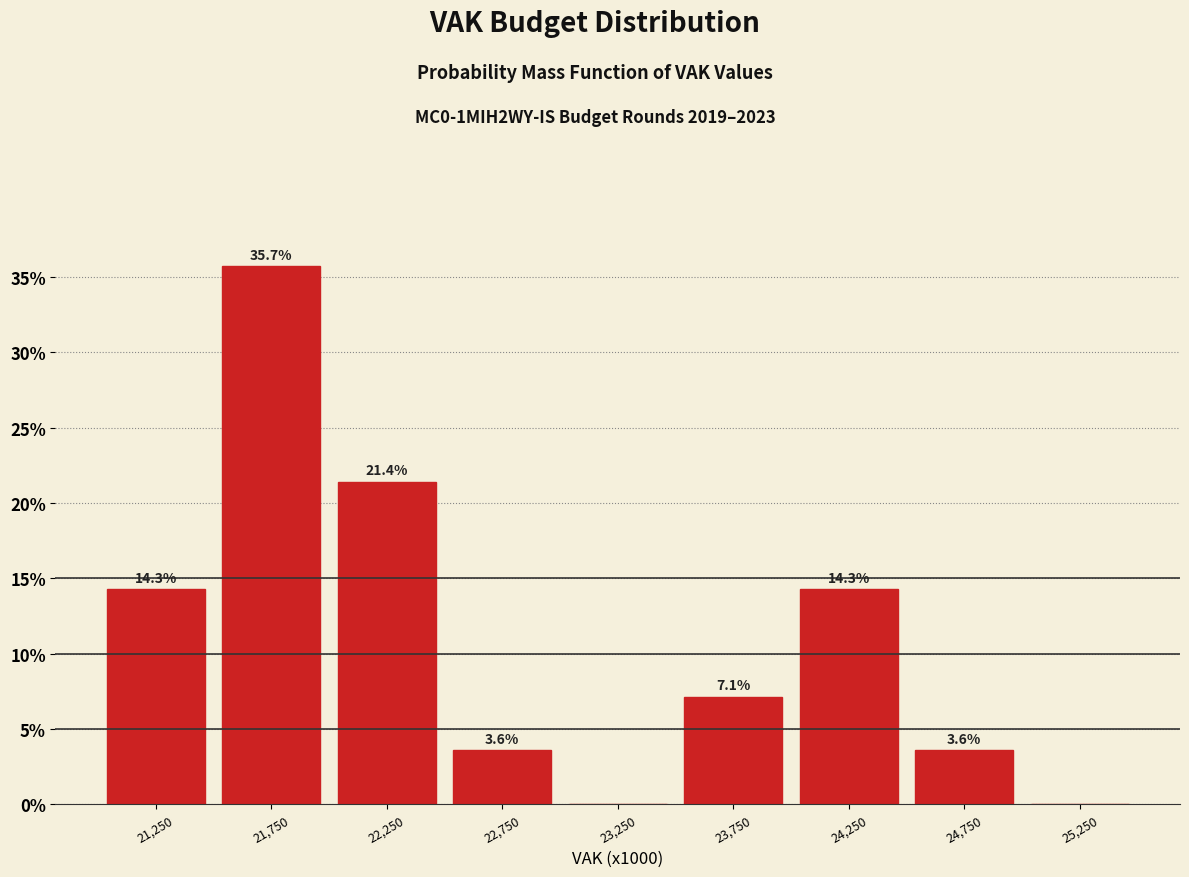

Which range on the x-axis has the tallest bar?

21500 to 22000